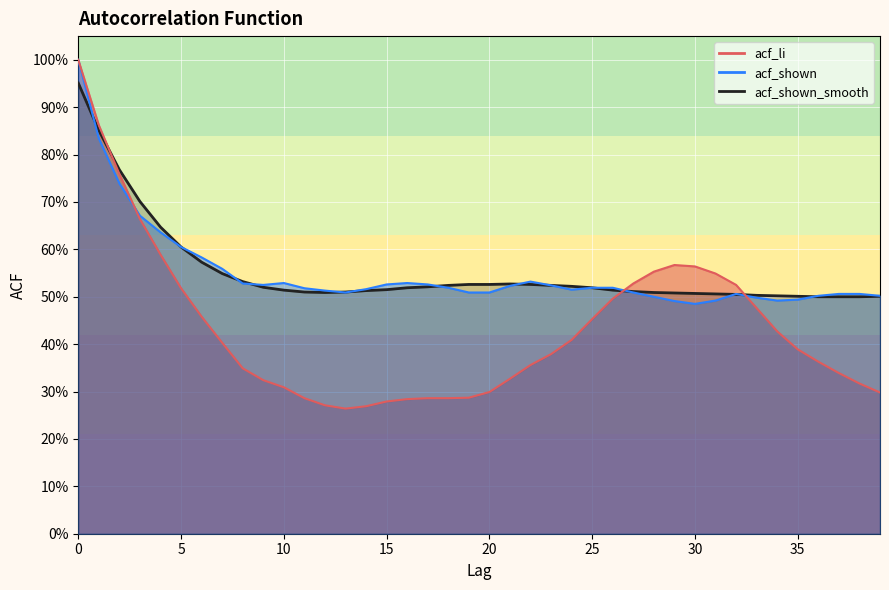

Rank the categories by acf_shown value from lowest to highest.

30, 29, 31, 34, 35, 33, 28, 36, 39, 32, 37, 38, 13, 19, 20, 27, 12, 24, 14, 11, 18, 25, 26, 21, 23, 9, 15, 17, 8, 10, 16, 22, 7, 6, 5, 4, 3, 2, 1, 0